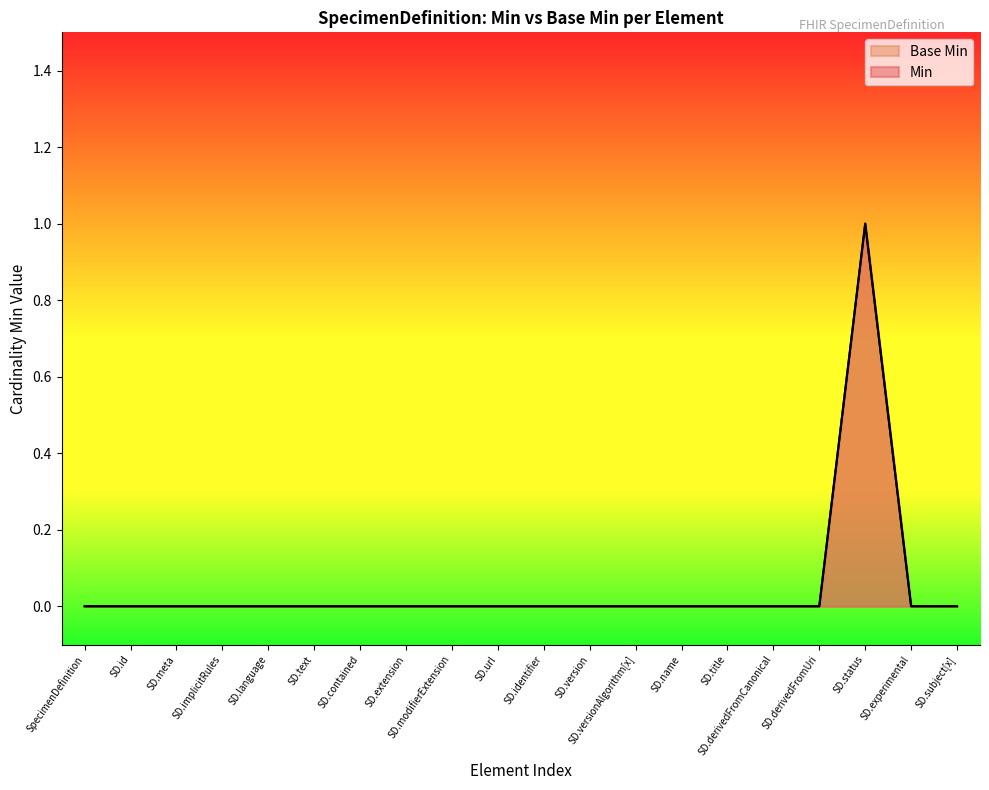

What are all the series names shown in the legend?

Min, Base Min